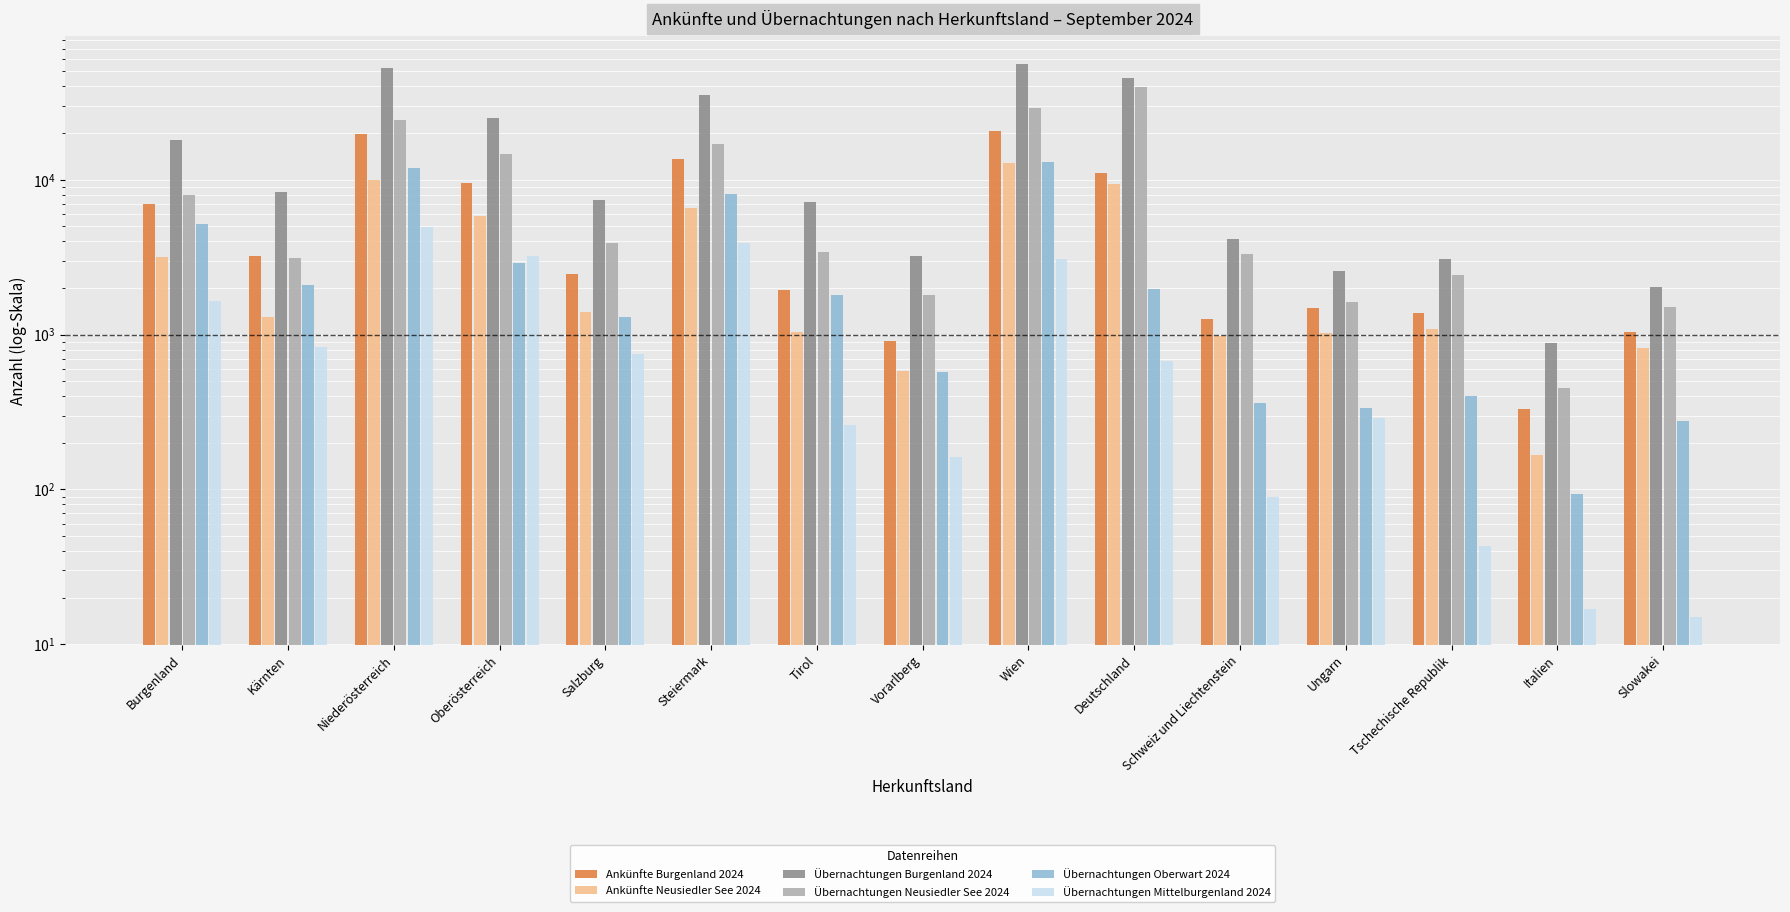

The Übernachtungen Neusiedler See 2024 series shows 3878 at Salzburg. True or false?

True